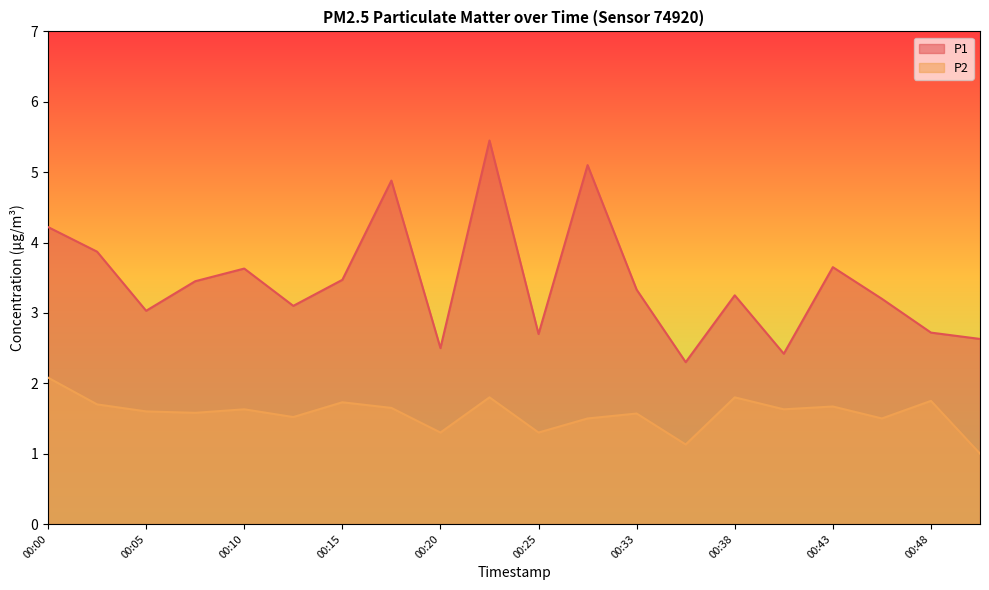

Which series has the widest spread of values?

P1